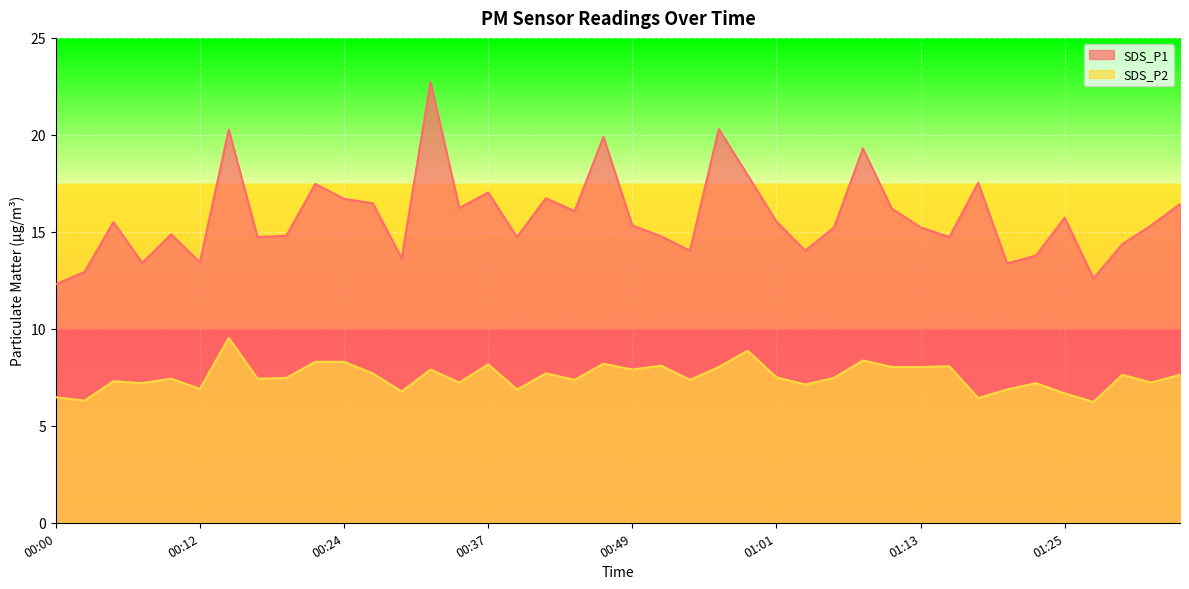

True or false: SDS_P2 and SDS_P1 intersect in this chart.

False